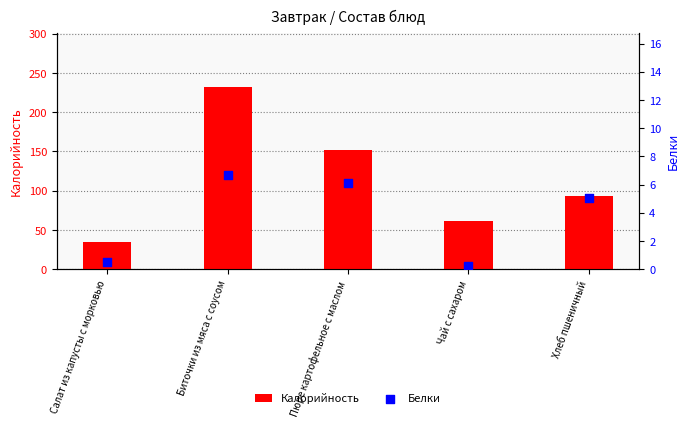

Which series has the largest Y range (max minus min)?

Калорийность